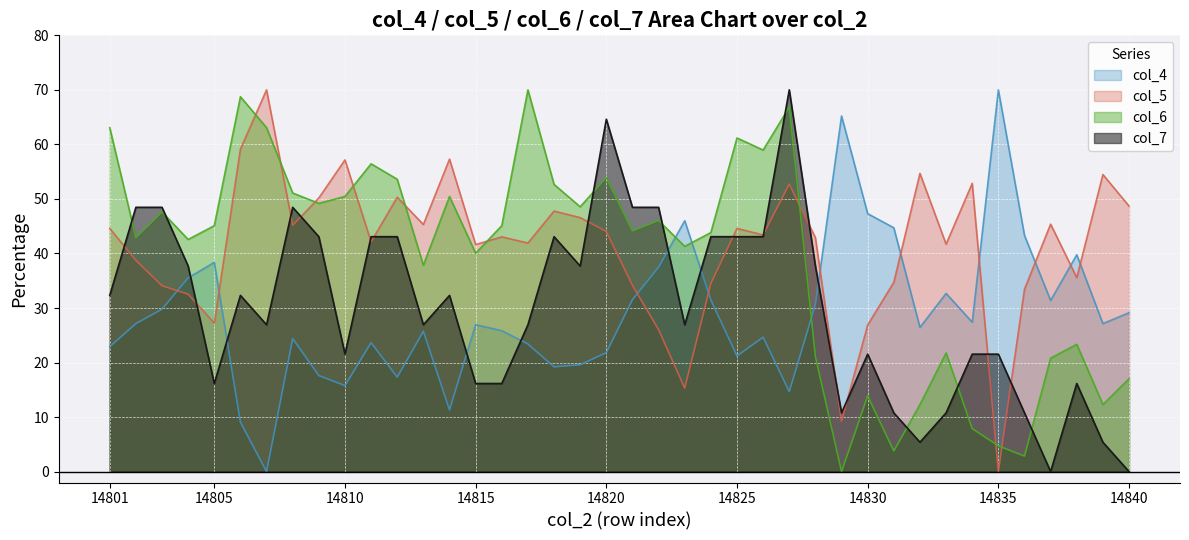

Reading left to right, transcribe all the data shown in this chart.

col_4: 14801=22.9	14802=27.1	14803=29.8	14804=35.5	14805=38.4	14806=9.1	14807=0.0	14808=24.4	14809=17.6	14810=15.8	14811=23.6	14812=17.3	14813=25.7	14814=11.3	14815=26.9	14816=25.8	14817=23.4	14818=19.2	14819=19.6	14820=21.8	14821=31.5	14822=37.5	14823=46.0	14824=31.5	14825=21.2	14826=24.6	14827=14.7	14828=30.6	14829=65.2	14830=47.3	14831=44.7	14832=26.4	14833=32.7	14834=27.4	14835=70.0	14836=43.3	14837=31.4	14838=39.8	14839=27.1	14840=29.1
col_5: 14801=44.6	14802=38.7	14803=34.1	14804=32.5	14805=27.2	14806=59.1	14807=70.0	14808=45.2	14809=50.2	14810=57.2	14811=42.1	14812=50.3	14813=45.3	14814=57.3	14815=41.6	14816=43.0	14817=41.9	14818=47.8	14819=46.6	14820=44.0	14821=34.2	14822=26.0	14823=15.3	14824=34.5	14825=44.6	14826=43.4	14827=52.7	14828=42.9	14829=9.2	14830=26.9	14831=34.7	14832=54.7	14833=41.7	14834=52.9	14835=0.0	14836=33.4	14837=45.4	14838=35.6	14839=54.5	14840=48.7
col_6: 14801=63.1	14802=42.9	14803=47.6	14804=42.6	14805=45.1	14806=68.7	14807=63.1	14808=51.1	14809=49.2	14810=50.5	14811=56.4	14812=53.6	14813=37.8	14814=50.5	14815=40.0	14816=45.1	14817=70.0	14818=52.7	14819=48.6	14820=53.9	14821=44.1	14822=46.0	14823=41.3	14824=43.8	14825=61.2	14826=59.0	14827=66.8	14828=21.1	14829=0.0	14830=13.9	14831=3.8	14832=12.3	14833=21.8	14834=7.9	14835=4.7	14836=2.8	14837=20.8	14838=23.3	14839=12.3	14840=17.0
col_7: 14801=32.3	14802=48.5	14803=48.5	14804=37.7	14805=16.2	14806=32.3	14807=26.9	14808=48.5	14809=43.1	14810=21.5	14811=43.1	14812=43.1	14813=26.9	14814=32.3	14815=16.2	14816=16.2	14817=26.9	14818=43.1	14819=37.7	14820=64.6	14821=48.5	14822=48.5	14823=26.9	14824=43.1	14825=43.1	14826=43.1	14827=70.0	14828=37.7	14829=10.8	14830=21.5	14831=10.8	14832=5.4	14833=10.8	14834=21.5	14835=21.5	14836=10.8	14837=0.0	14838=16.2	14839=5.4	14840=0.0